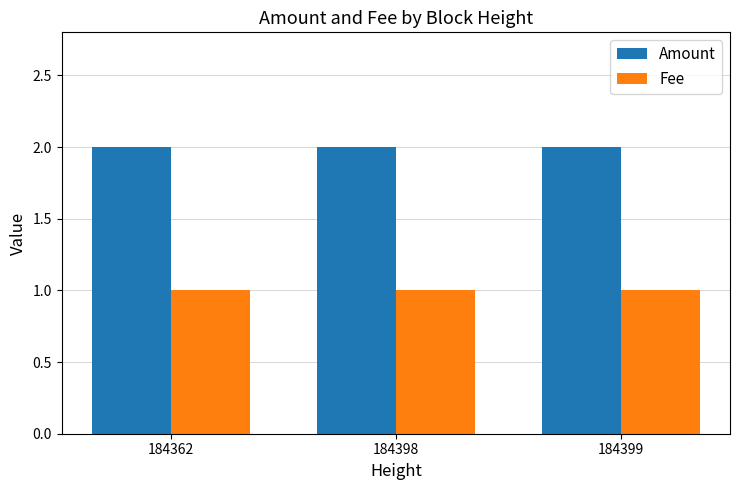

At how many categories does at least one series exceed 1?

3